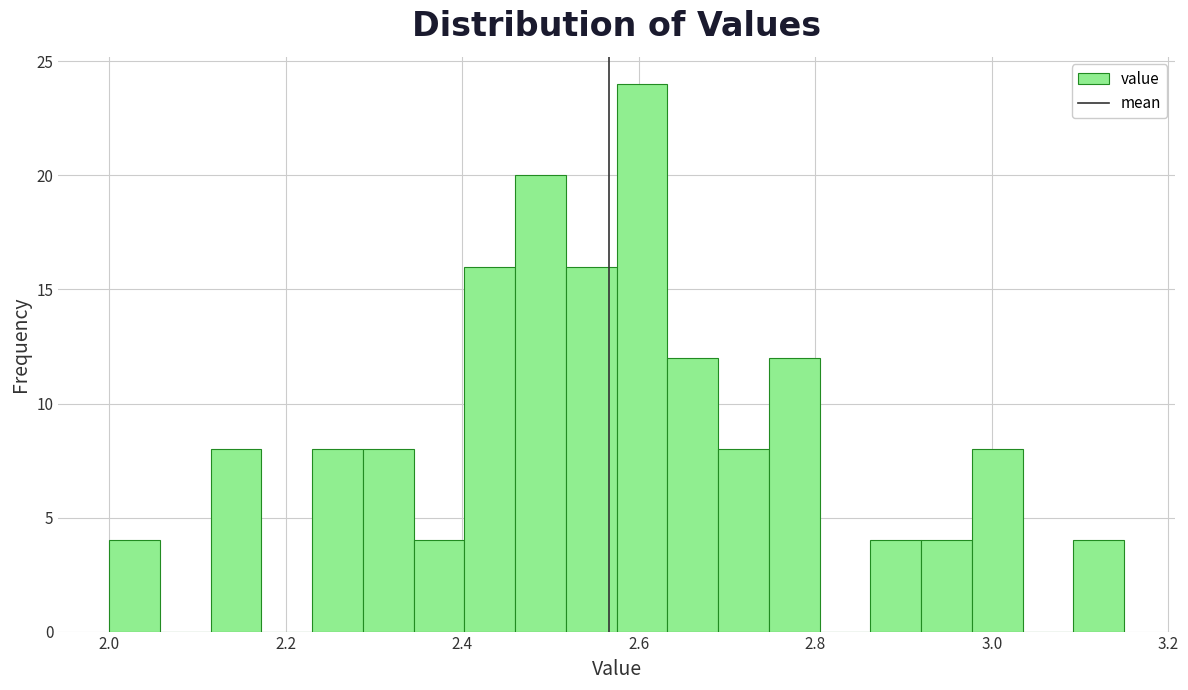

Around what value on the x-axis is the tallest bar? Give the approximate position of its centre, as read against the axis.

2.60